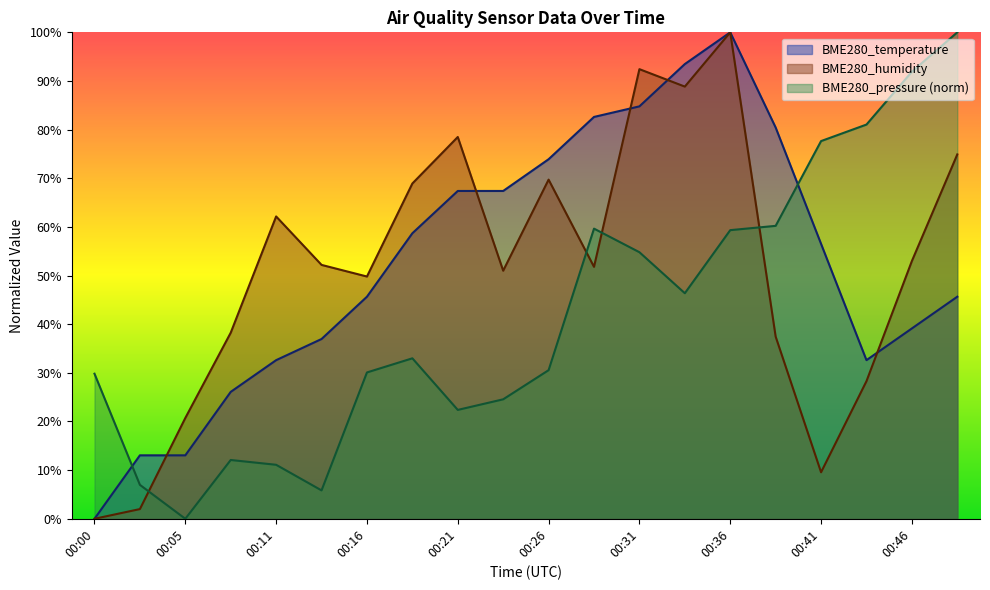

Between 00:00 and 00:41, which series saw the biggest shift?

BME280_temperature